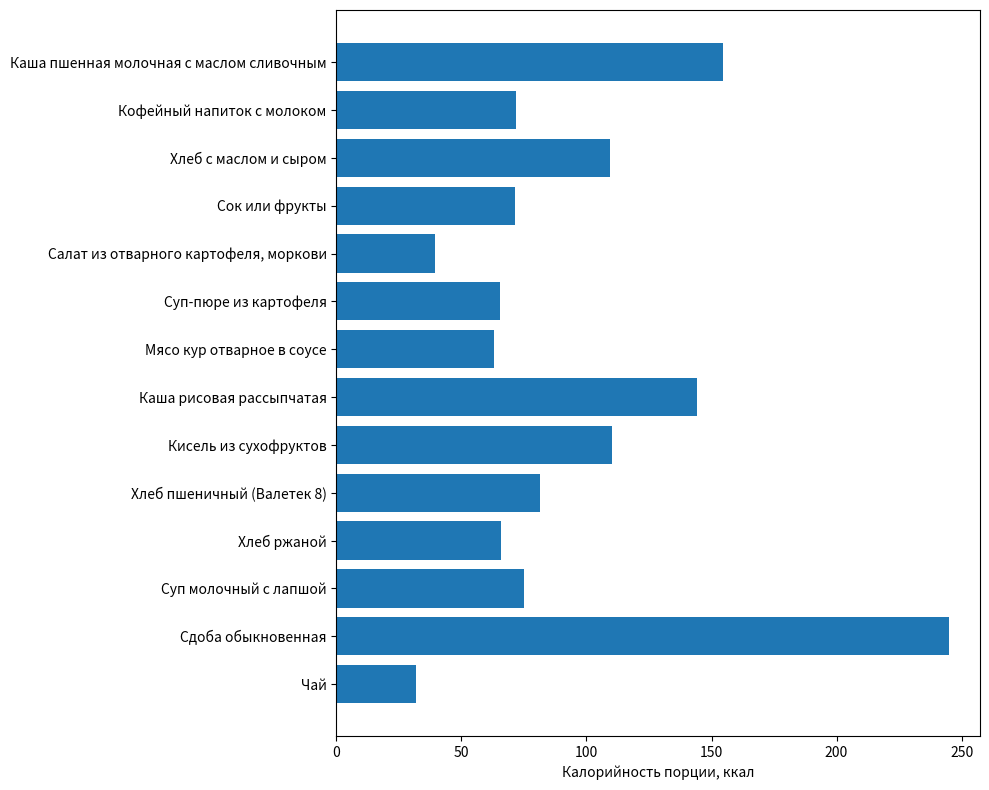

The chart shows a value of 190.5 at Кисель из сухофруктов. True or false?

False